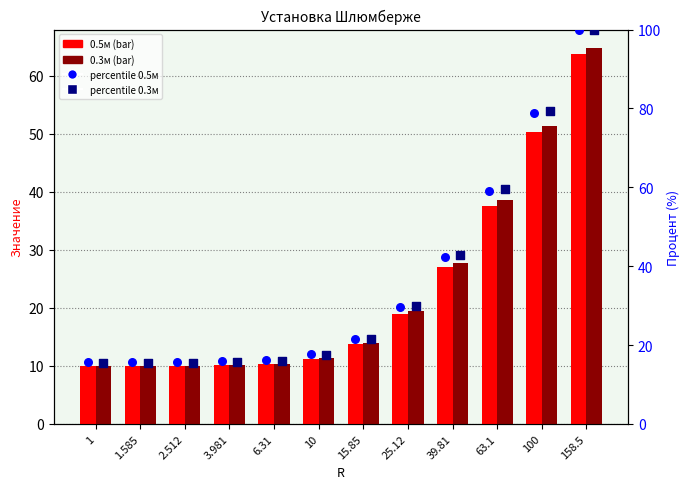

At how many categories does at least one series exceed 67?

2